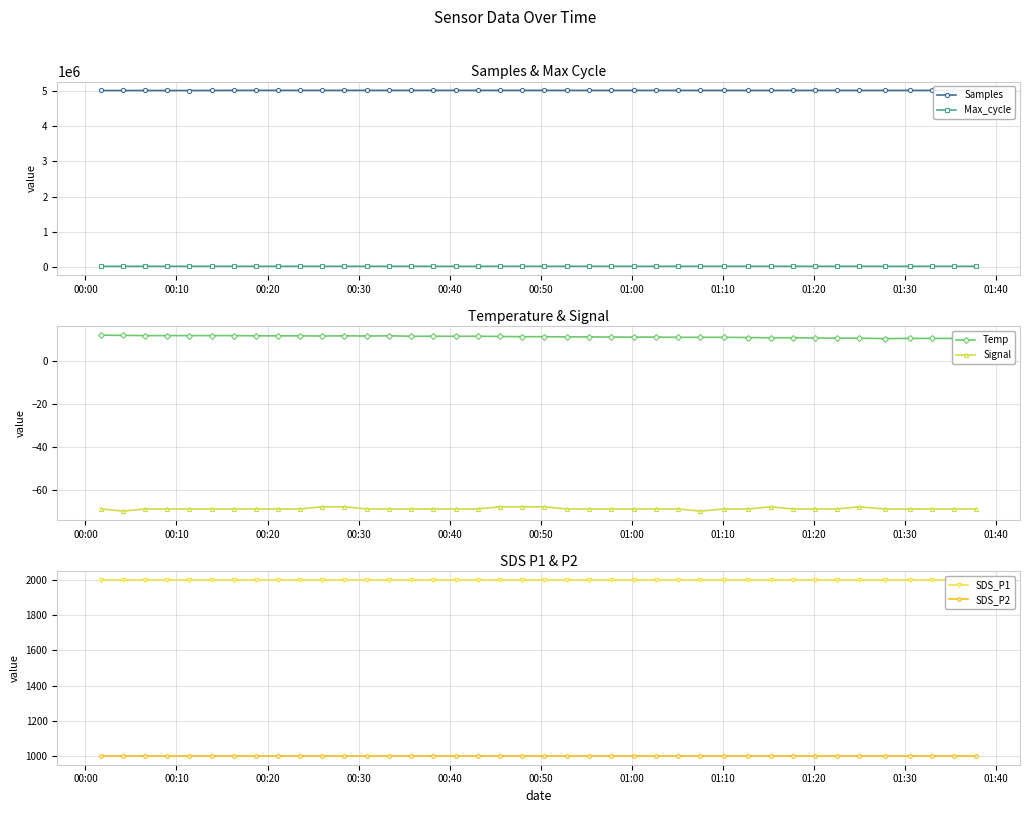

True or false: Max_cycle and SDS_P1 cross at least once.

False